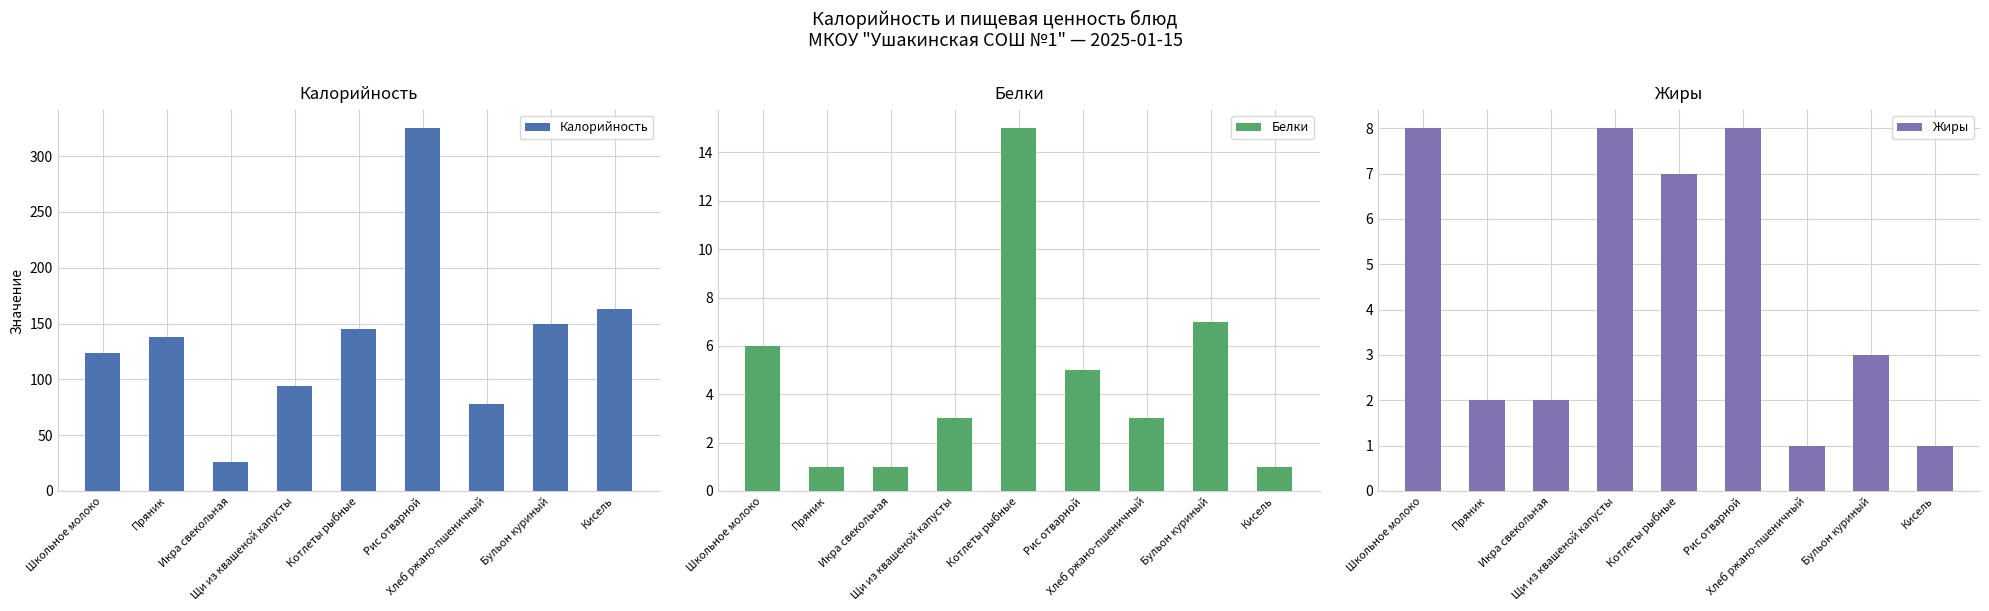

What is the label of the 1st bar from the left?

Школьное молоко